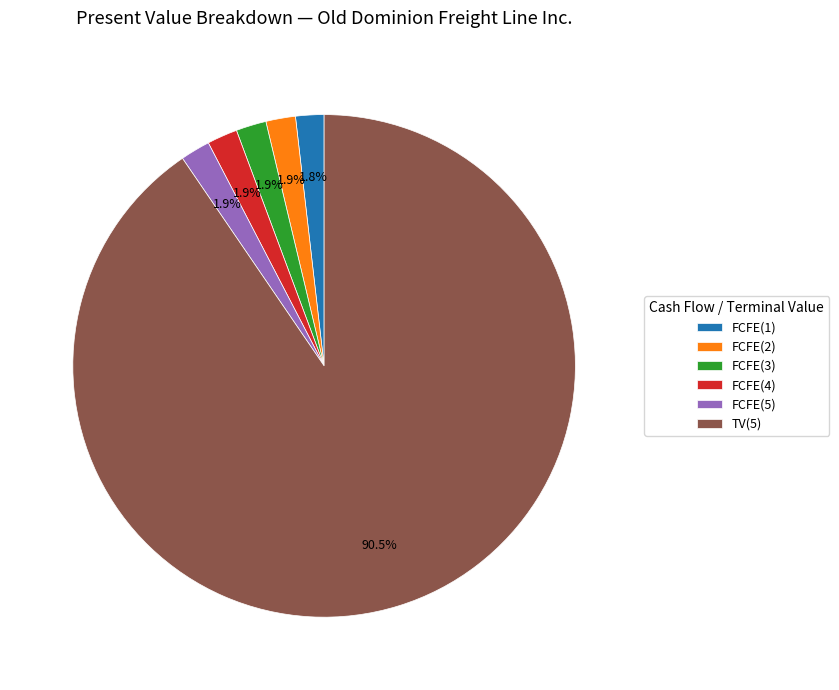

Which slice is the largest?

TV(5)